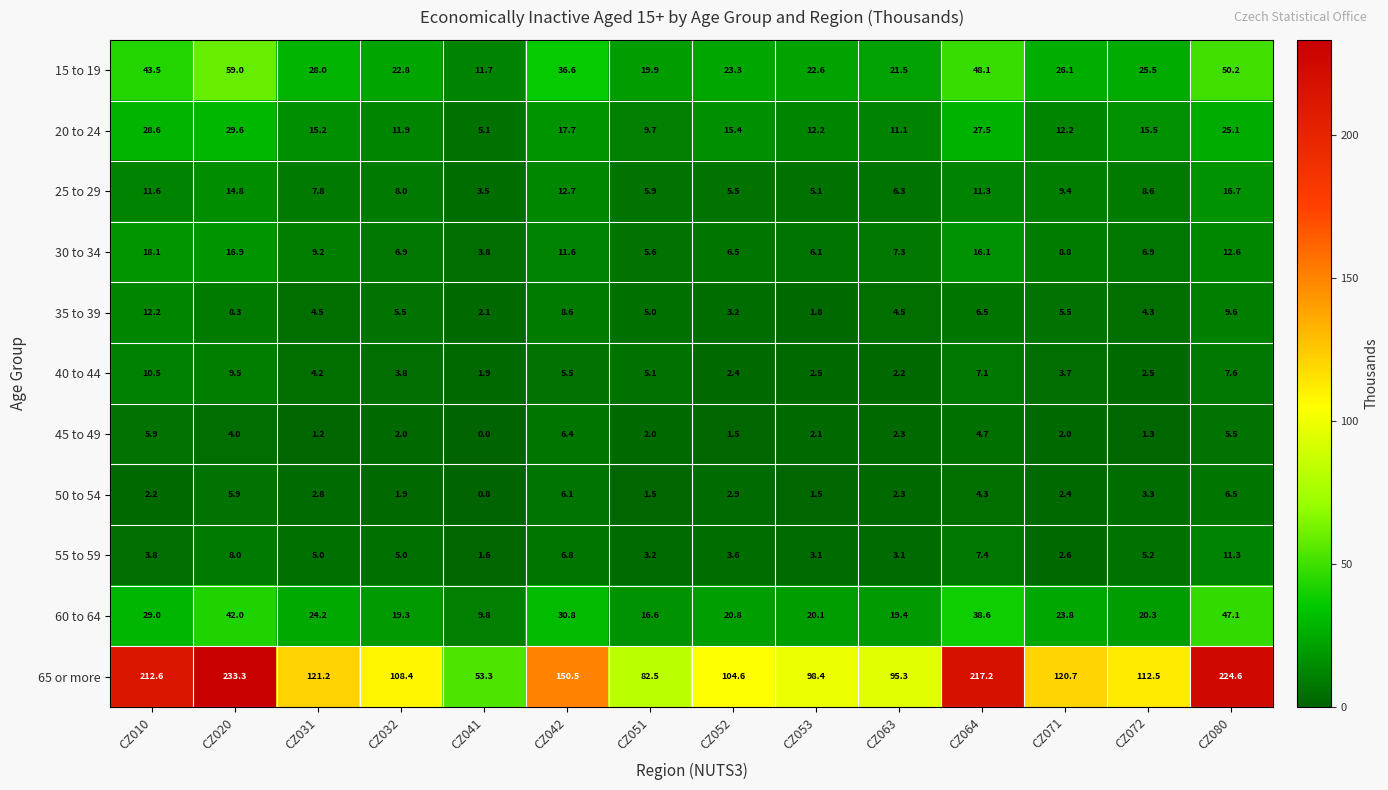

What is the average value of the 55 to 59 series?

5.0